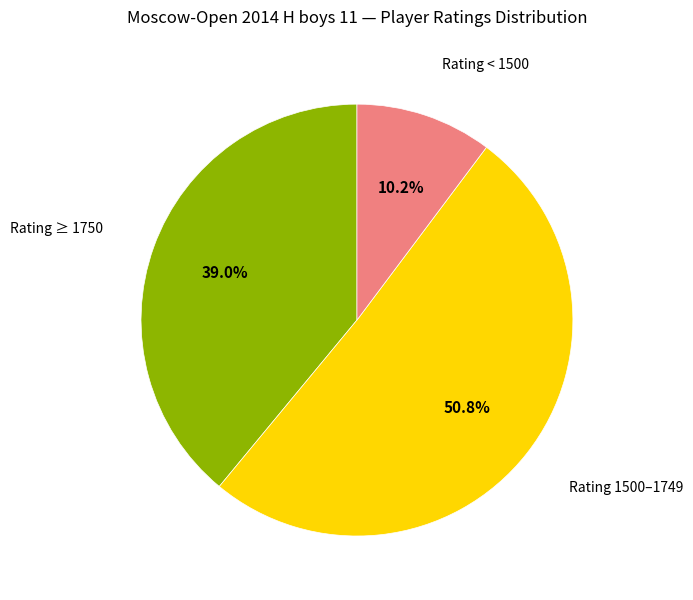

Is there any slice that represents more than half of the pie?

Yes